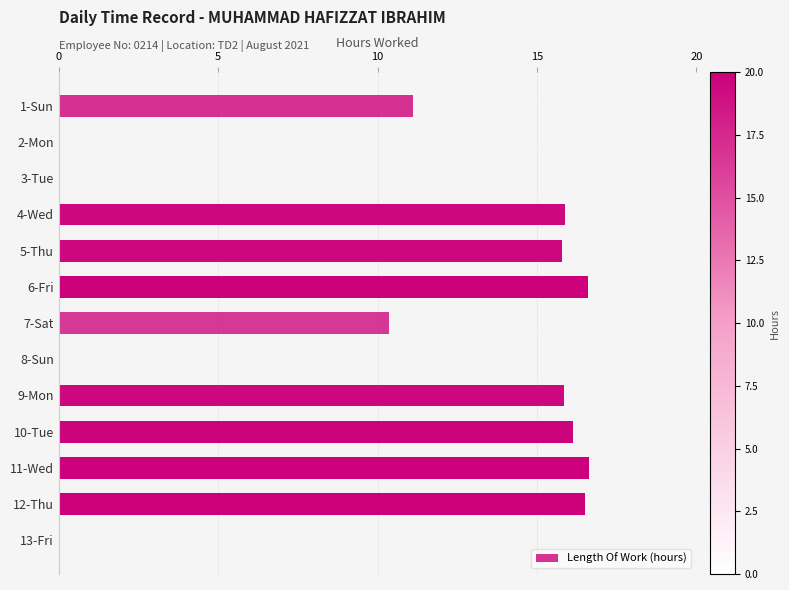

The chart shows a value of 11.1 at 1-Sun. True or false?

True